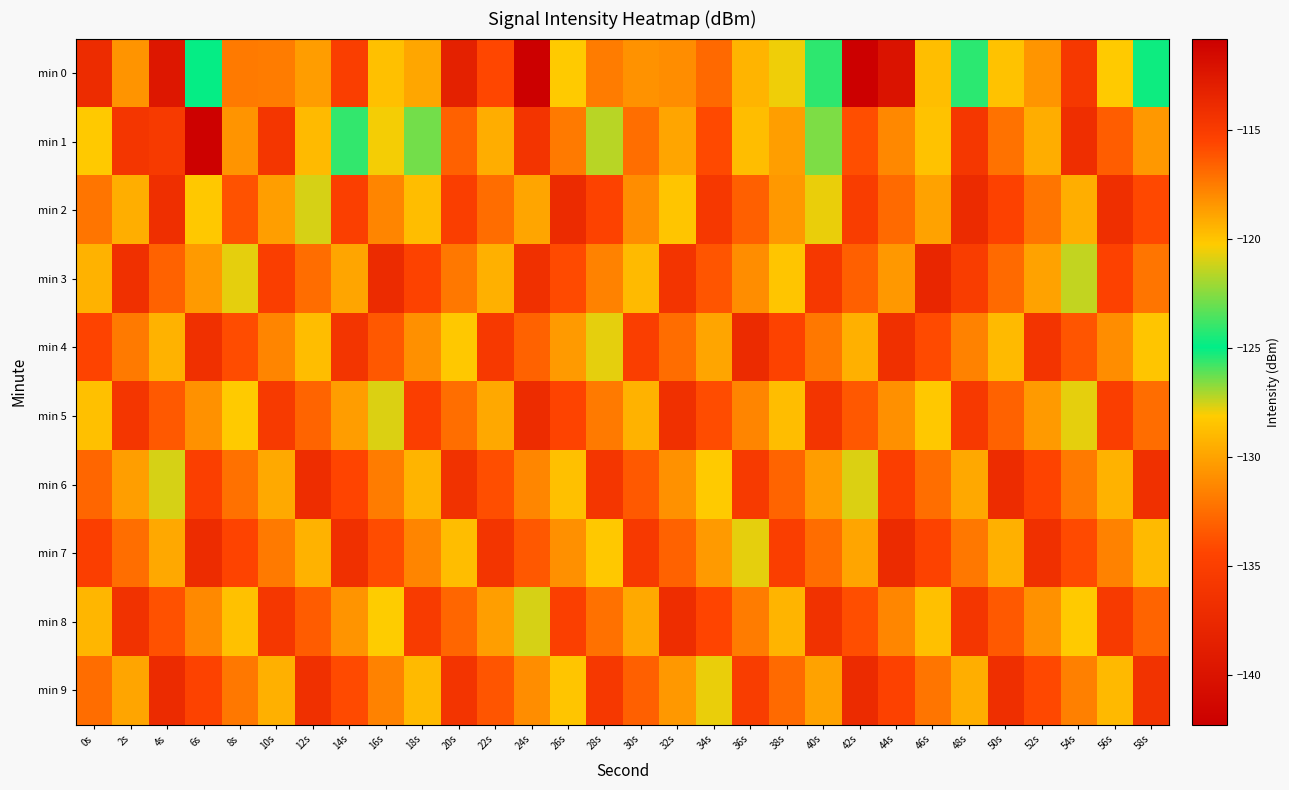

What is the smallest value displayed?

-142.3